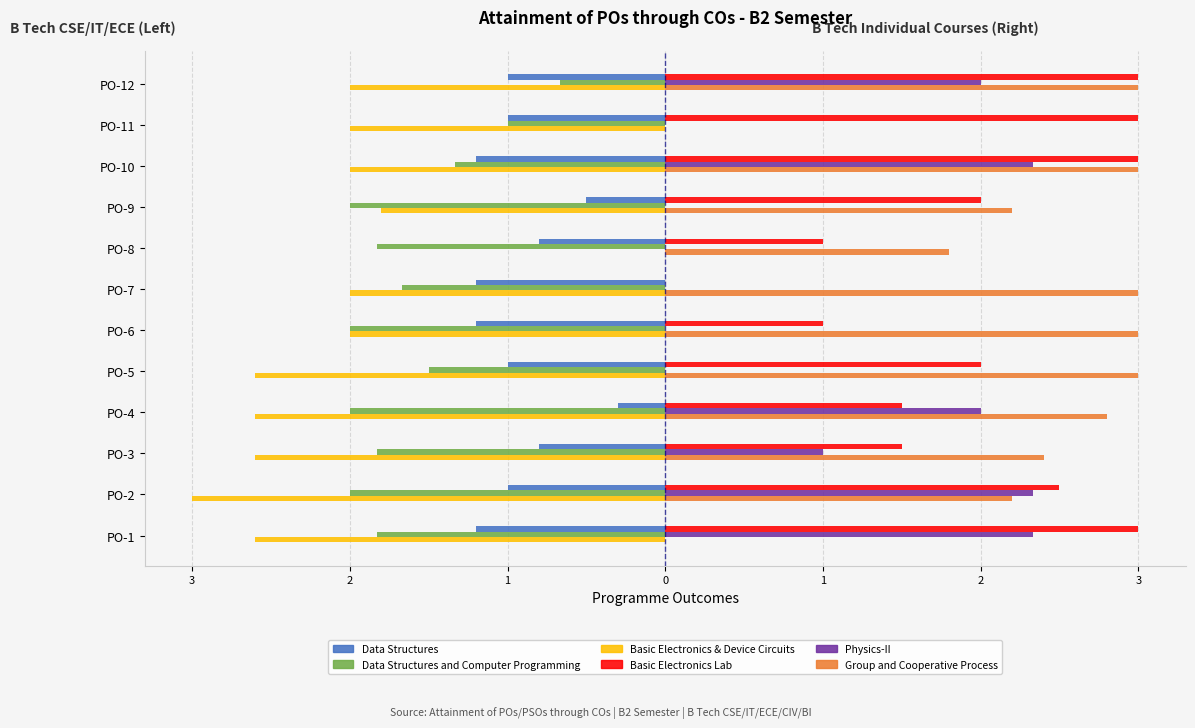

What are all the series names shown in the legend?

Data Structures, Data Structures and Computer Programming, Basic Electronics & Device Circuits, Basic Electronics Lab, Physics-II, Group and Cooperative Process